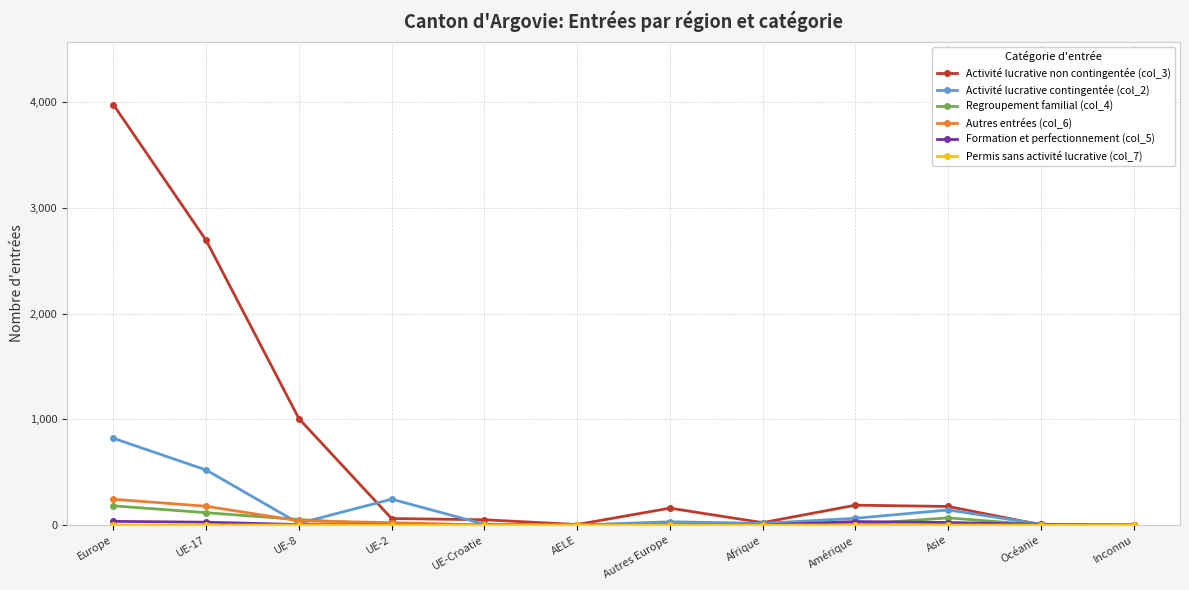

What is the difference between the maximum and minimum values in the Activité lucrative contingentée (col_2) series?

821